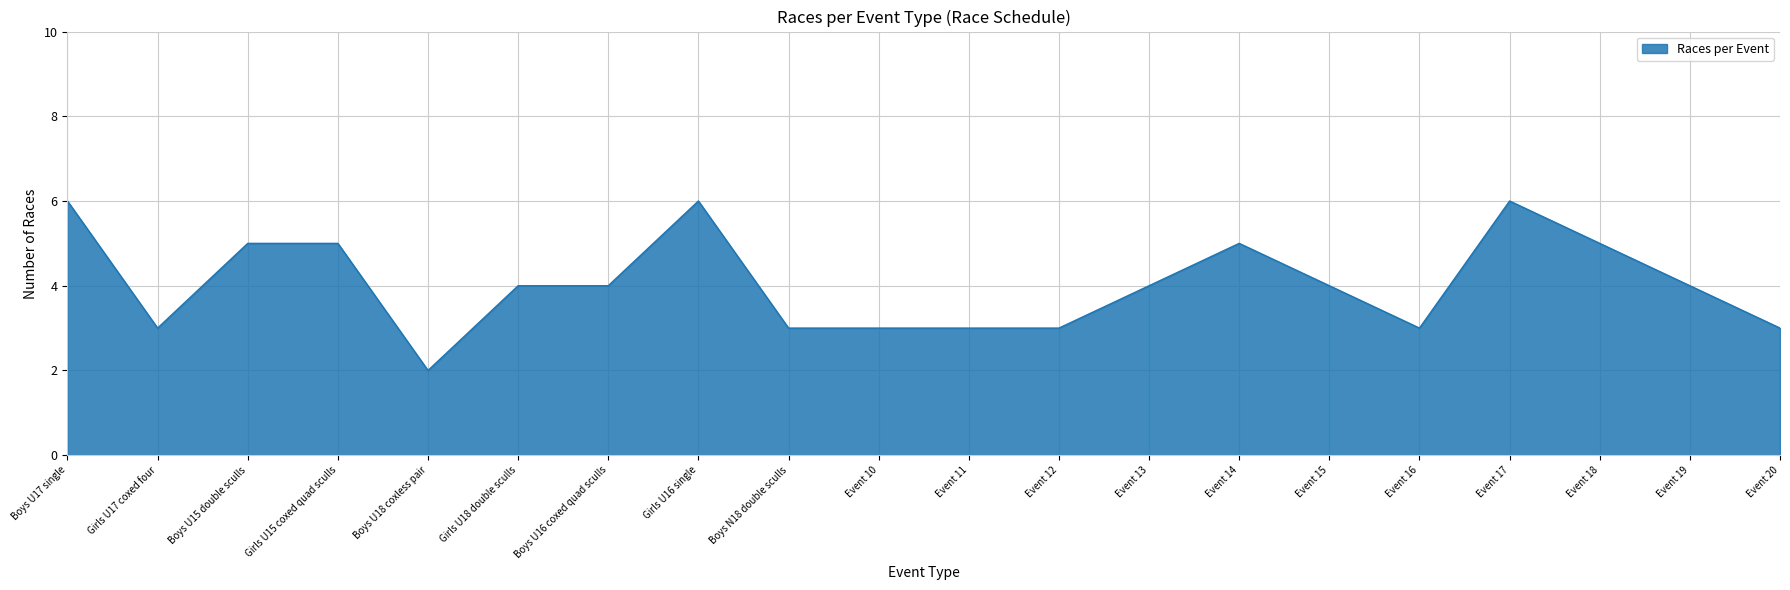

What is the change in value from Boys U15 double sculls to Event 11?

-2